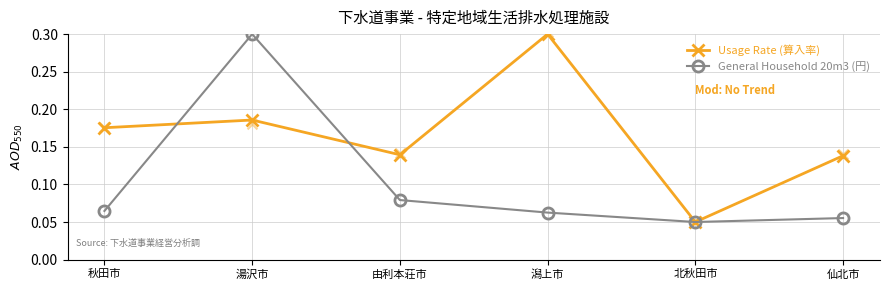

Which series has the largest total across all categories?

Usage Rate (算入率)